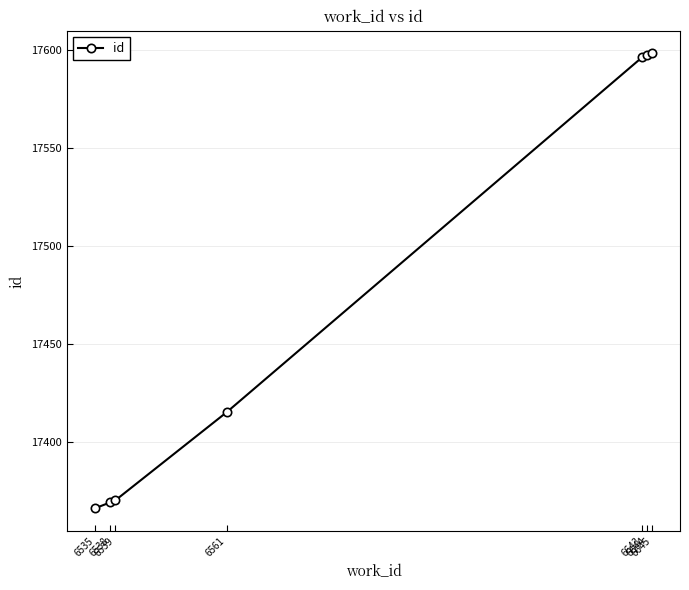

At which label is the value closest to 17482?

6561